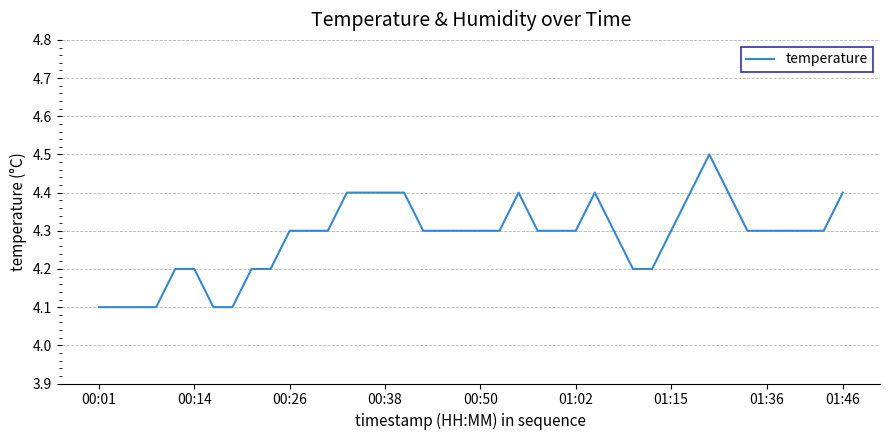

What is the minimum value shown in the chart?

4.1